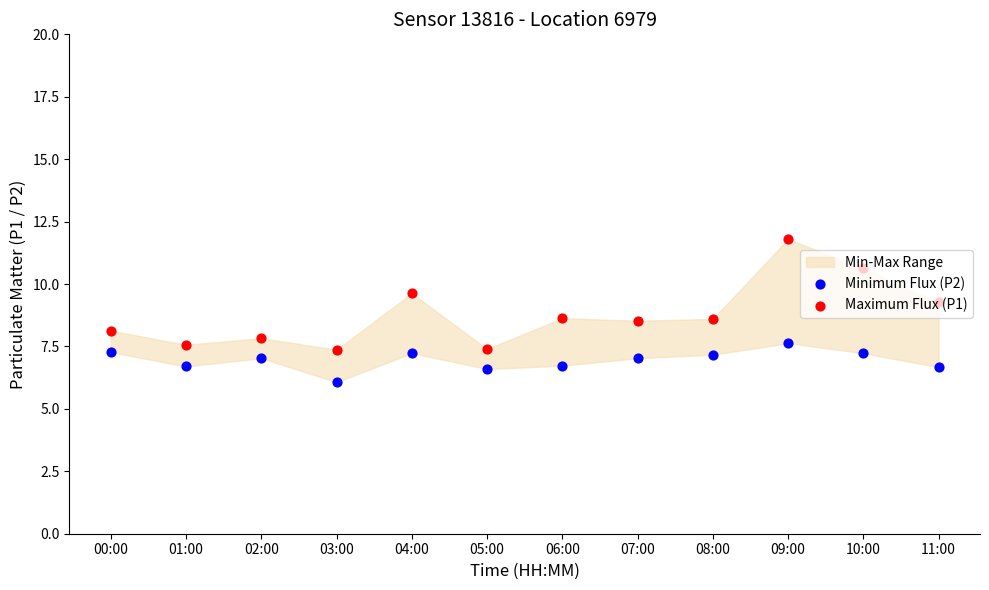

At how many categories does at least one series exceed 11?

1